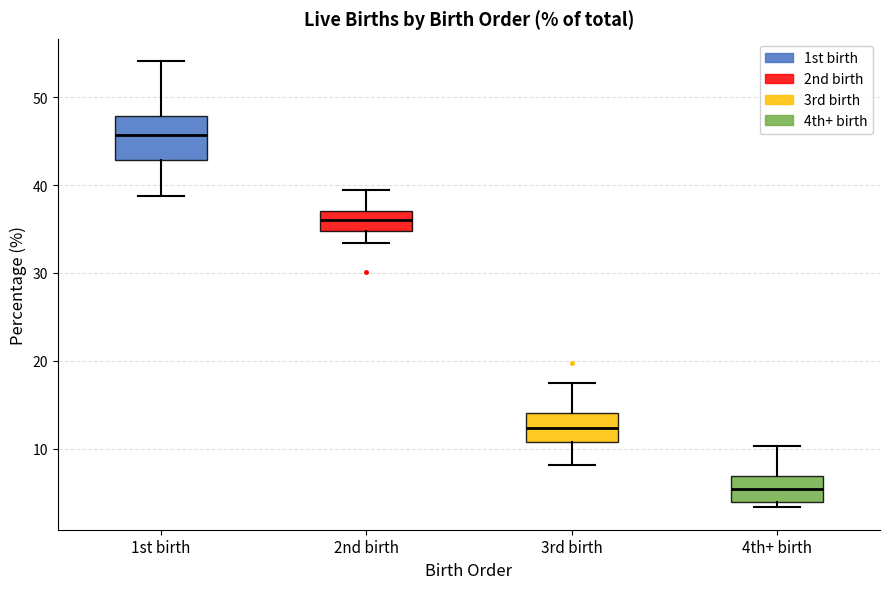

Comparing the boxes themselves (not the whiskers), which one is the tallest?

1st birth